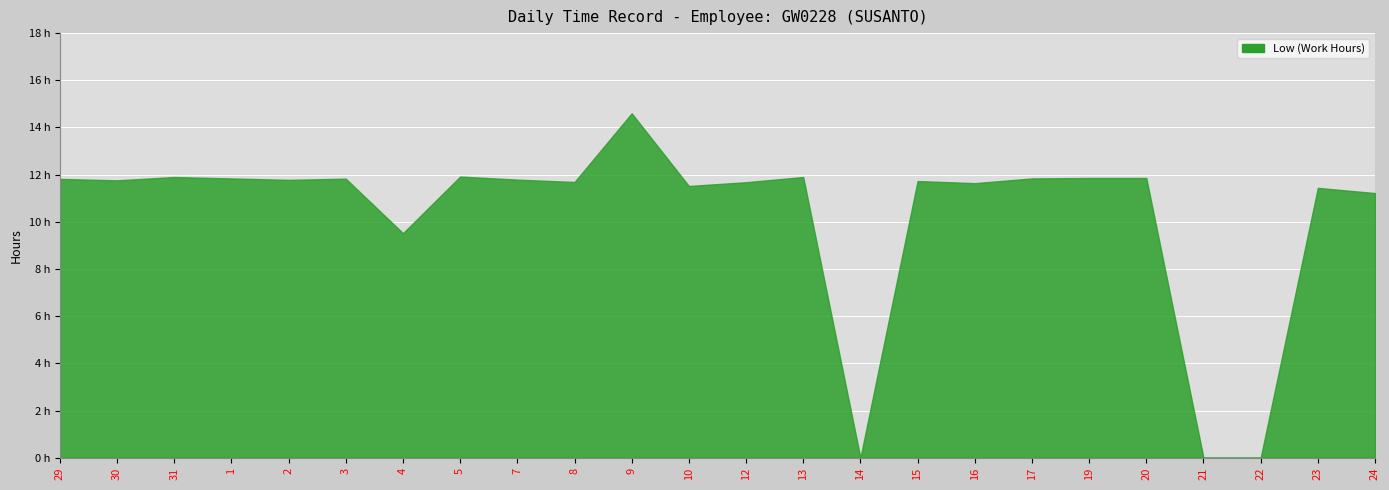

Which label corresponds to the largest value in the chart?

9